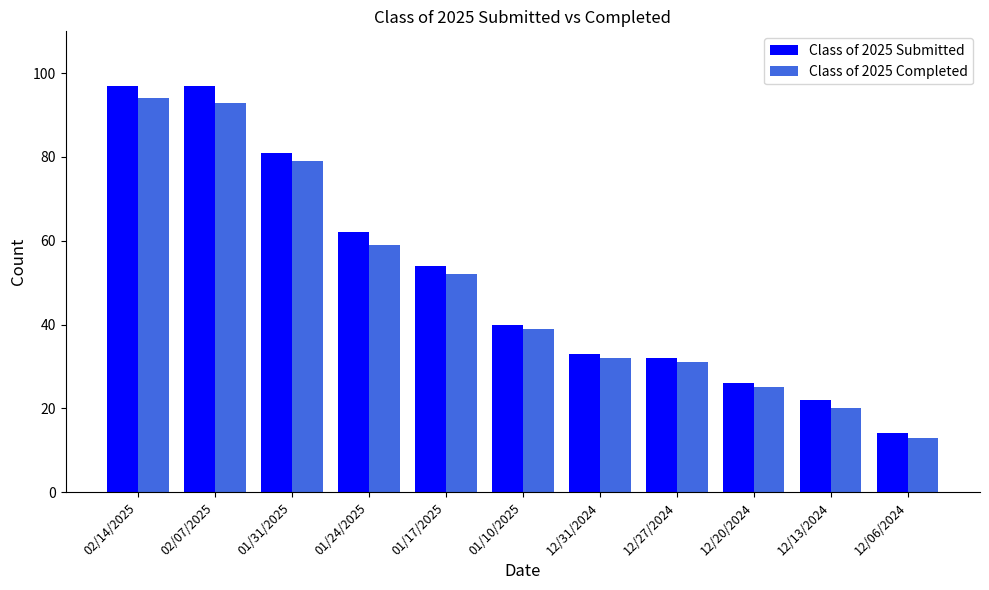

Count the number of categories in the chart.

11